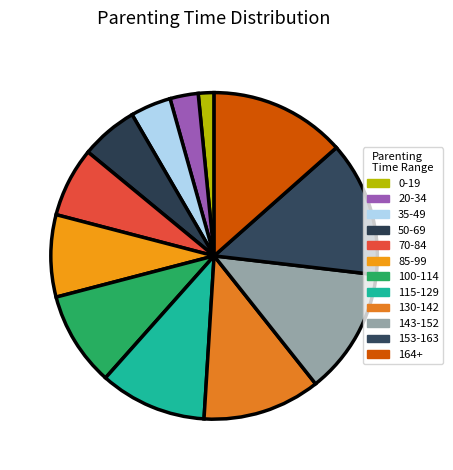

Is 164+ the majority of the pie?

No